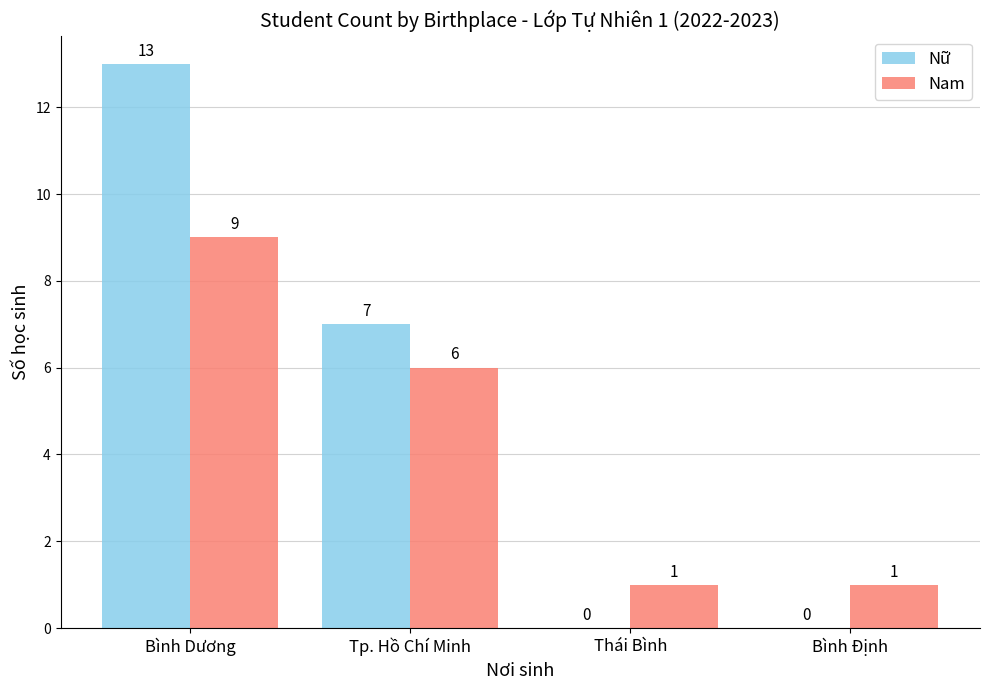

How many data points does each series have?

4